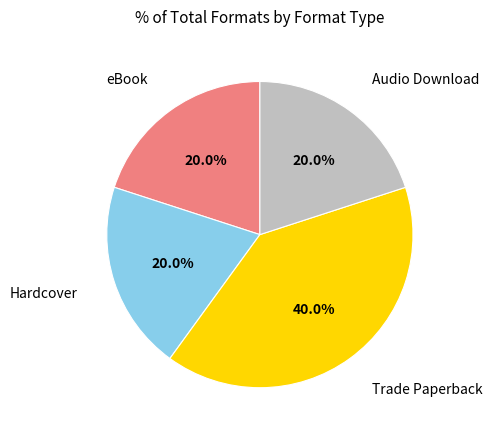

True or false: eBook accounts for 20% of the total.

True